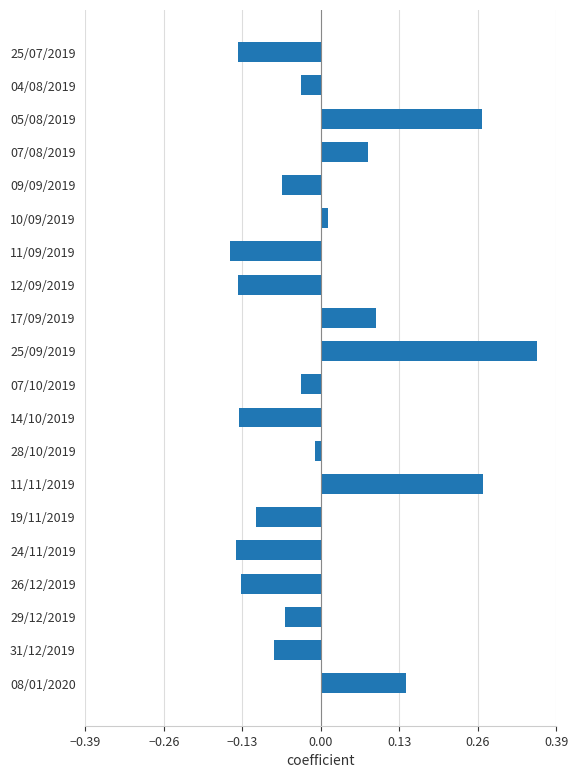

Is it true that the value at 14/10/2019 is -0.2?

False